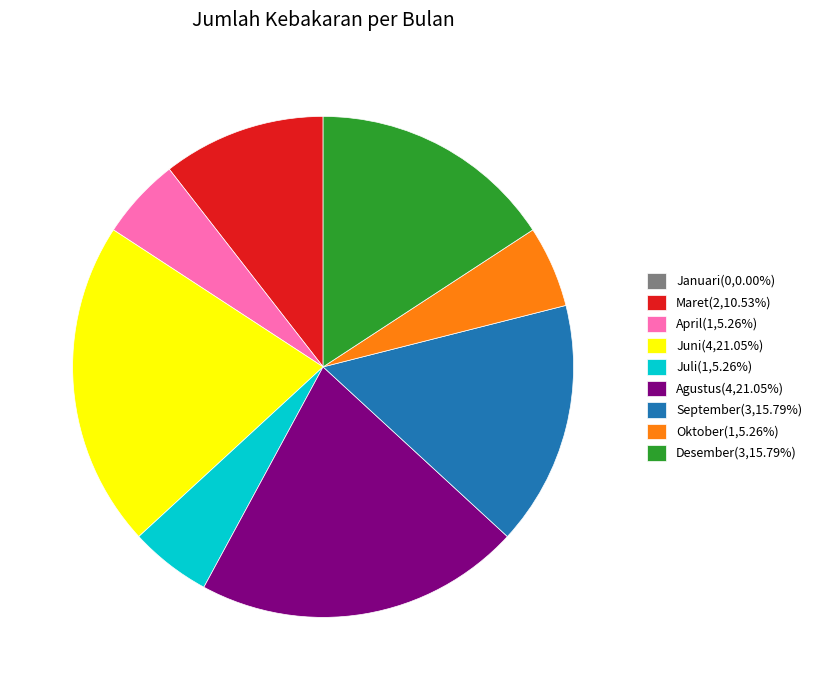

Do Juli and Juni together represent more than half of the pie?

No